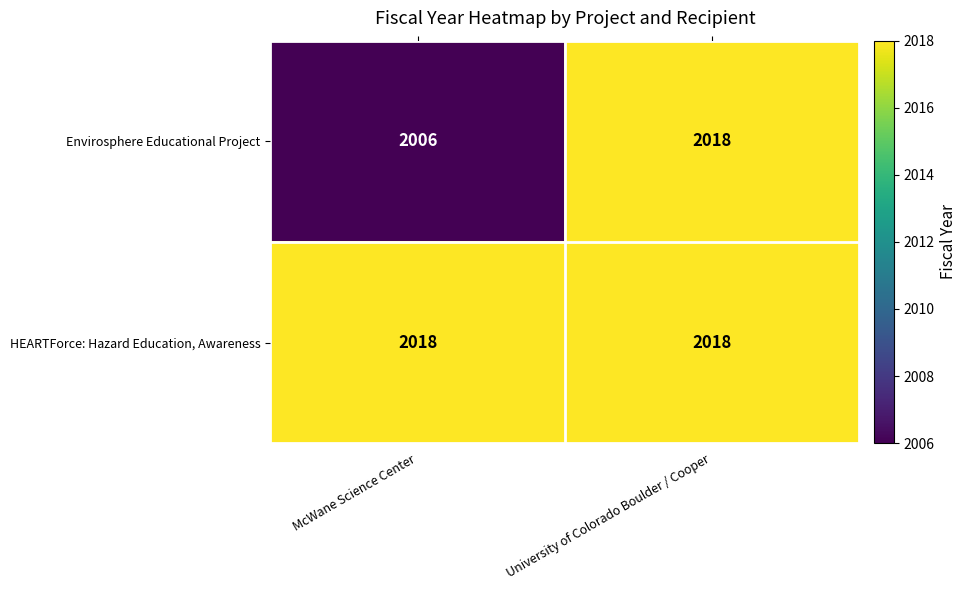

Between McWane Science Center and University of Colorado Boulder / Cooper, which series saw the biggest shift?

Envirosphere Educational Project